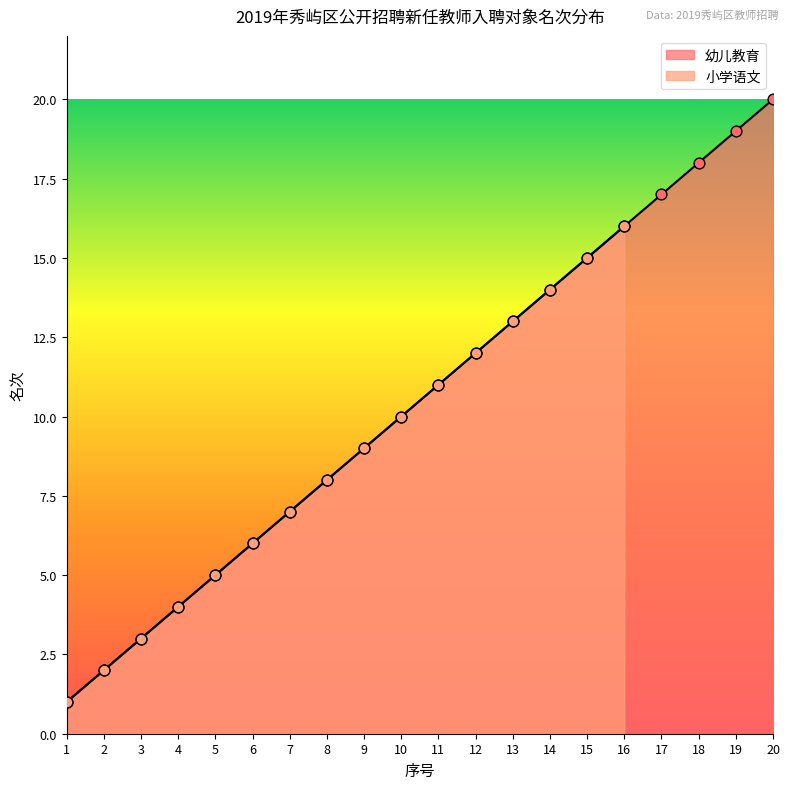

What is the change in value from 6 to 12?

+6